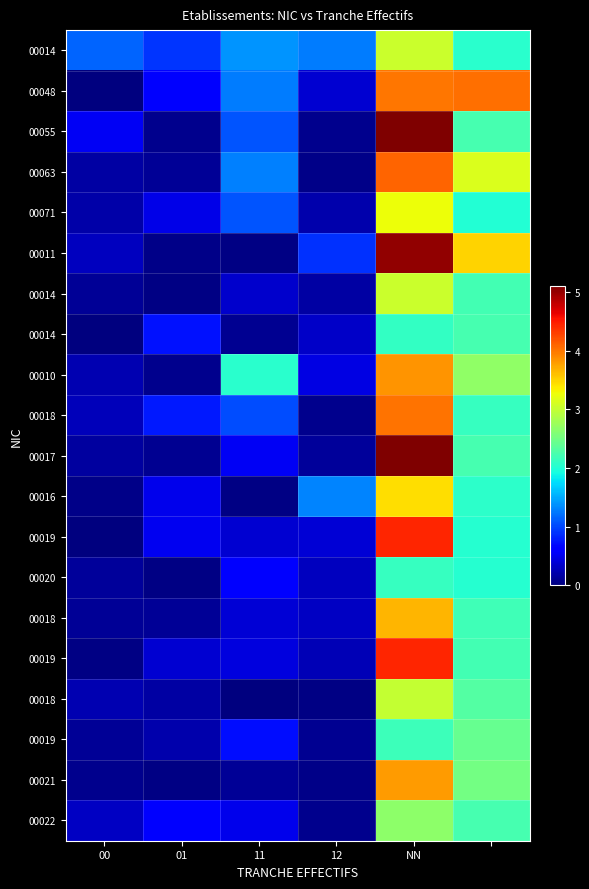

Between 11 and 12, which is larger?

11